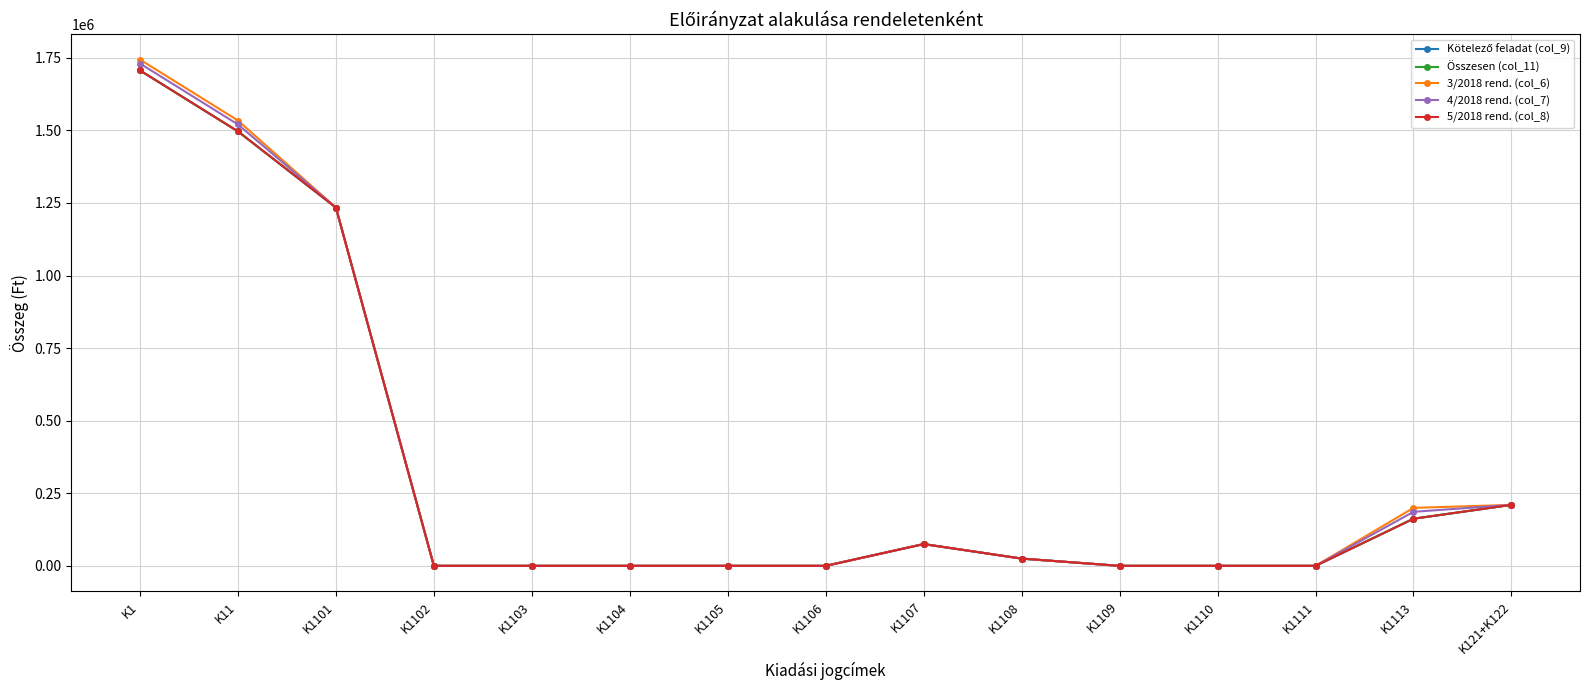

What is the highest value of the Összesen (col_11) series?

1706426